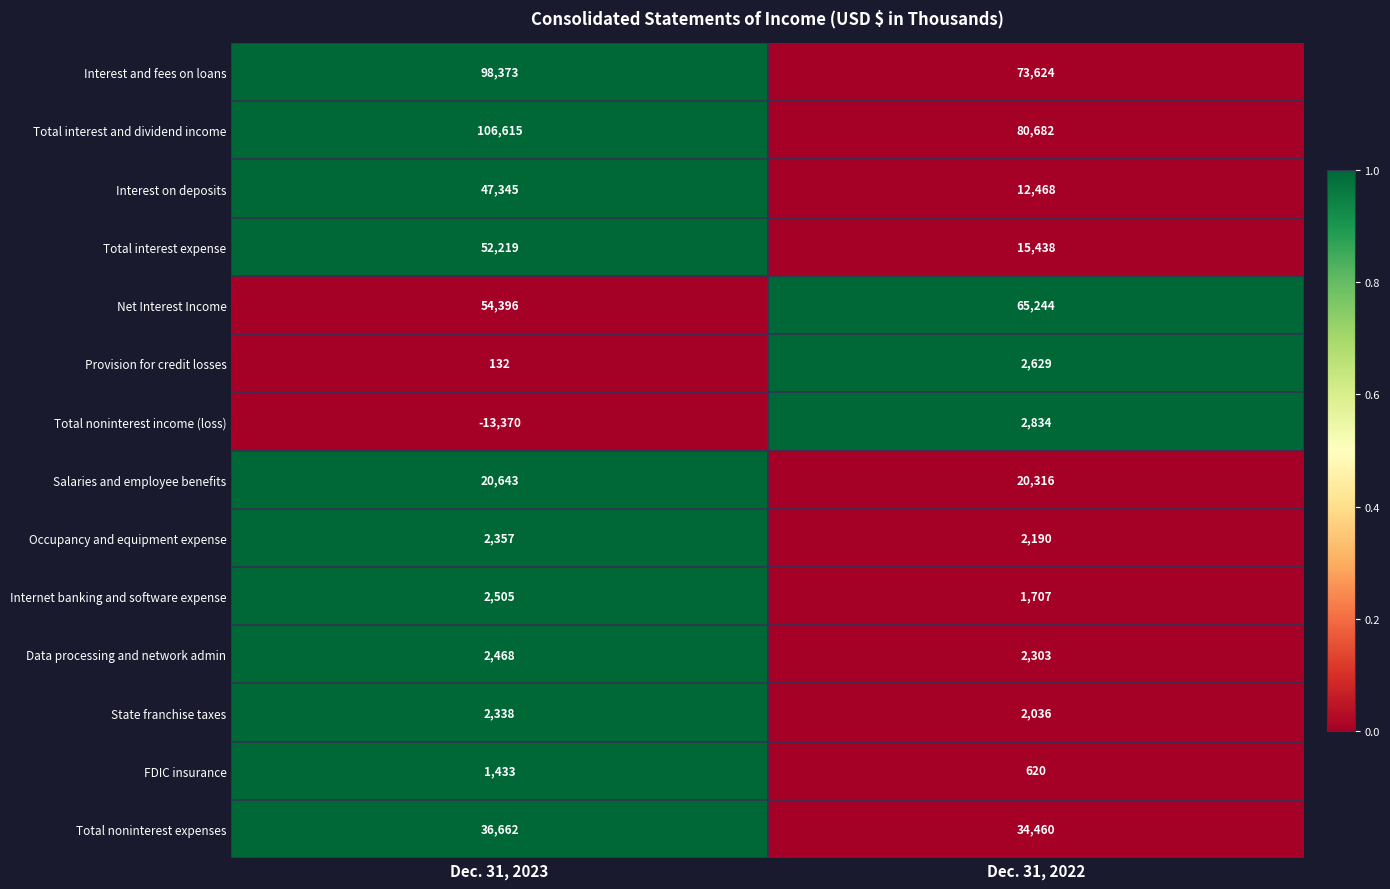

At which label is Total interest expense closest to 33828?

Dec. 31, 2022